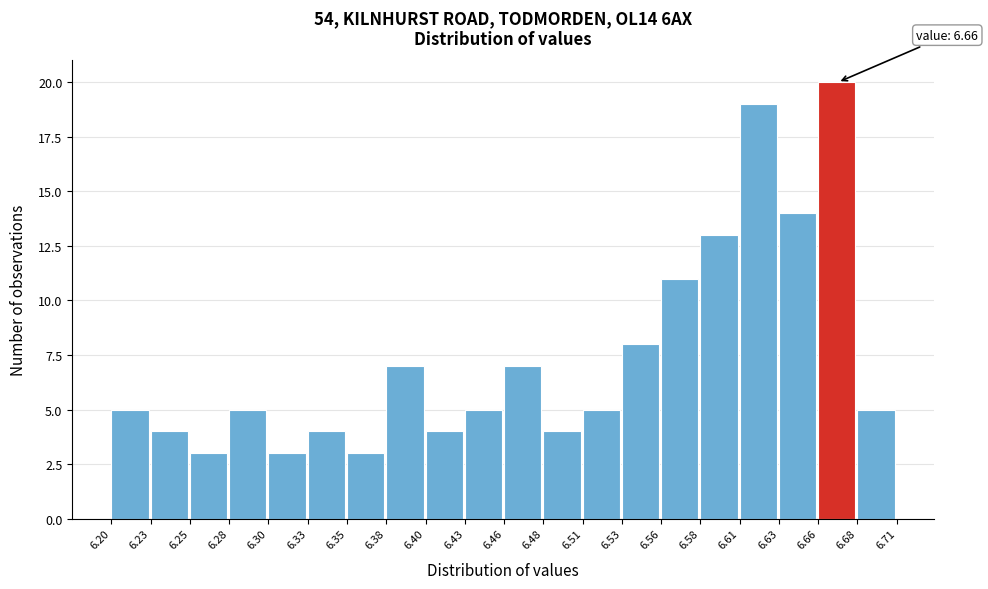

Which range on the x-axis has the tallest bar?

6.66 to 6.68